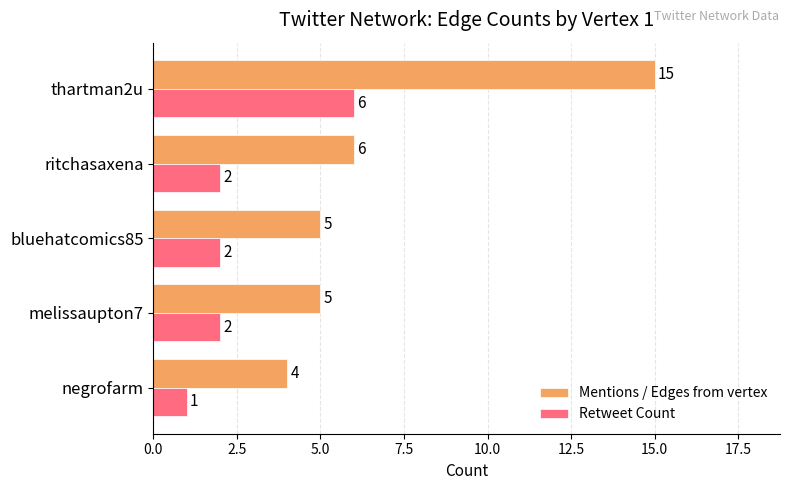

Is it true that Mentions / Edges from vertex equals 21 at thartman2u?

False